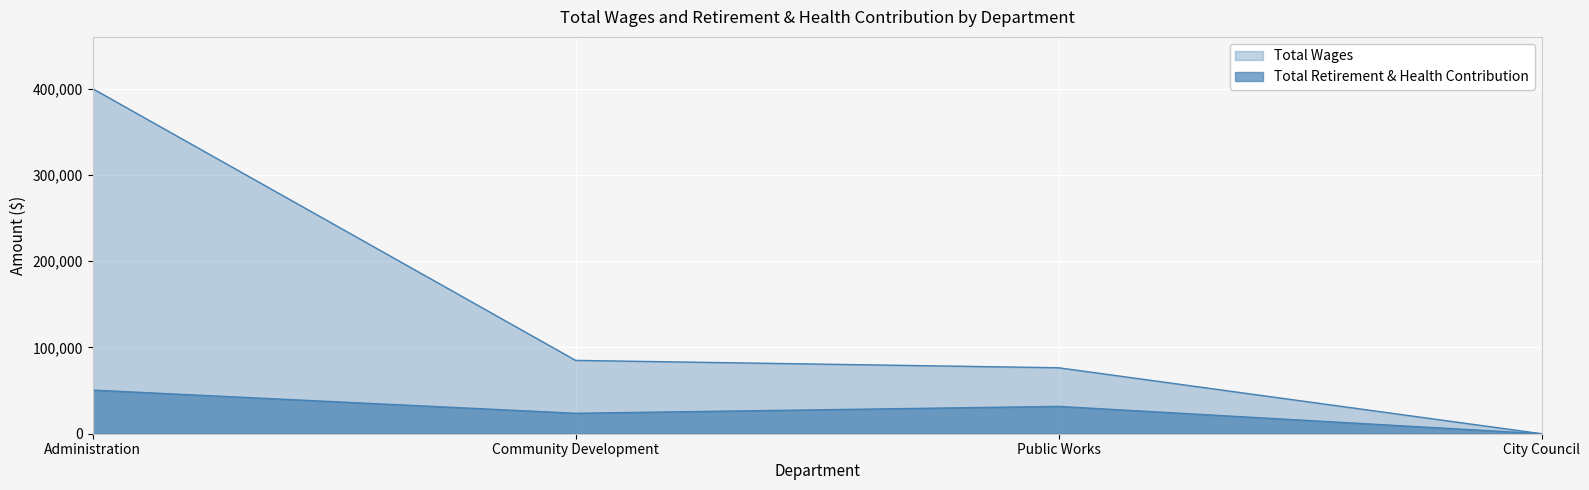

Count the Total Retirement & Health Contribution values in the range 23701 to 50564.

3